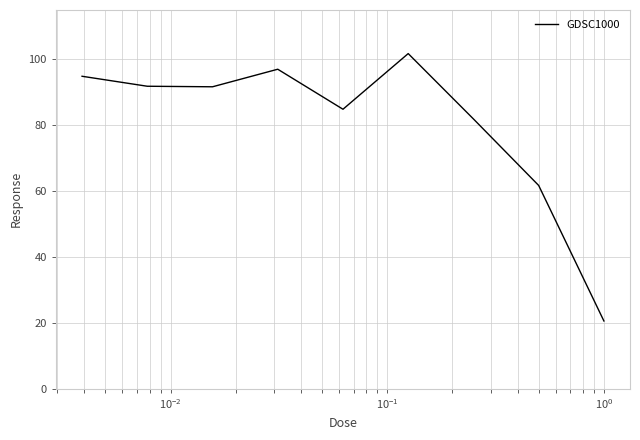

Does the chart display data point markers on the line(s)?

No